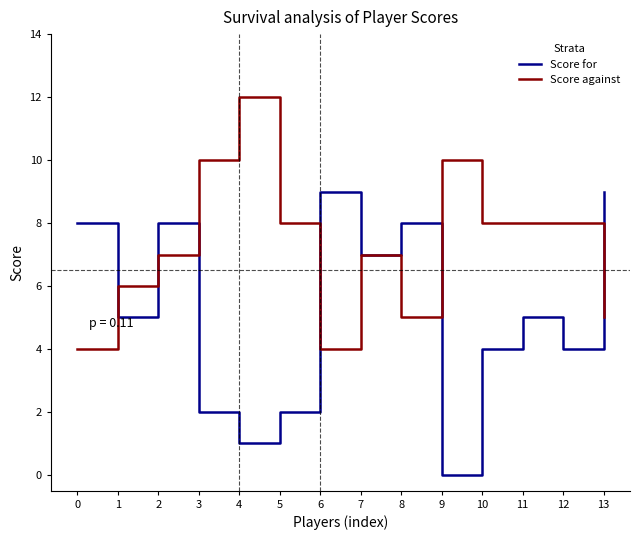

Which series has the widest spread of values?

Score for